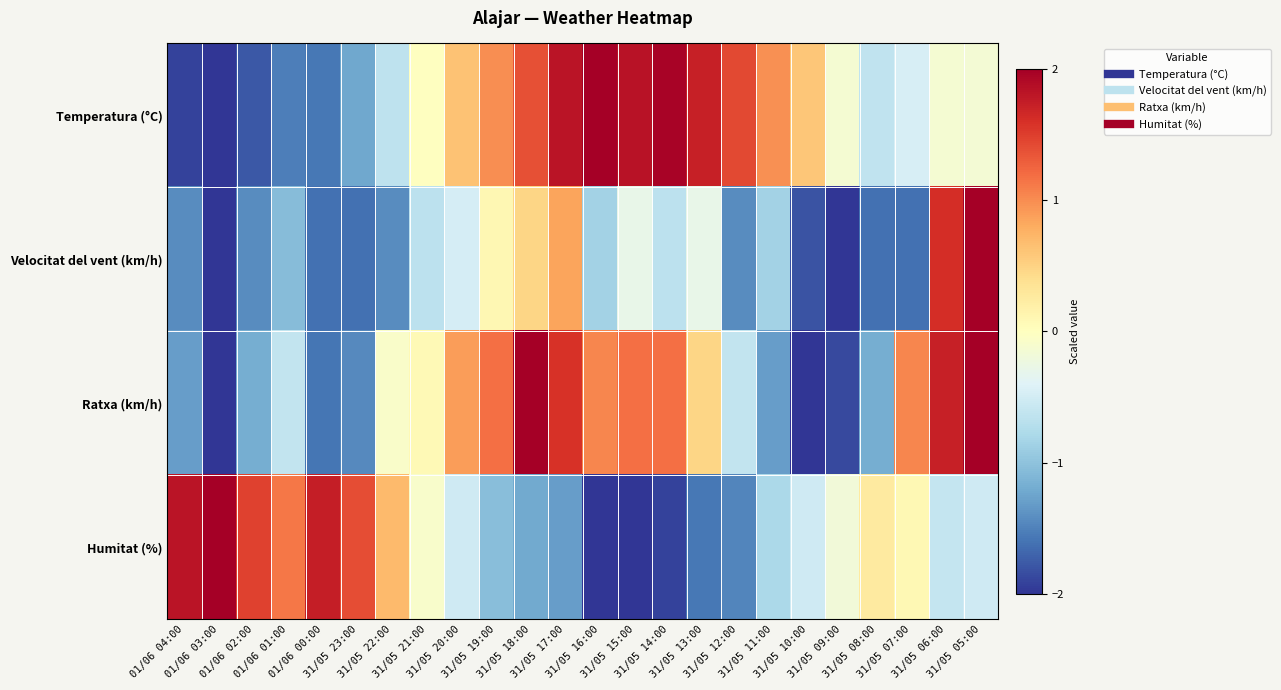

At which category is the sum across all series the highest?

31/05 05:00